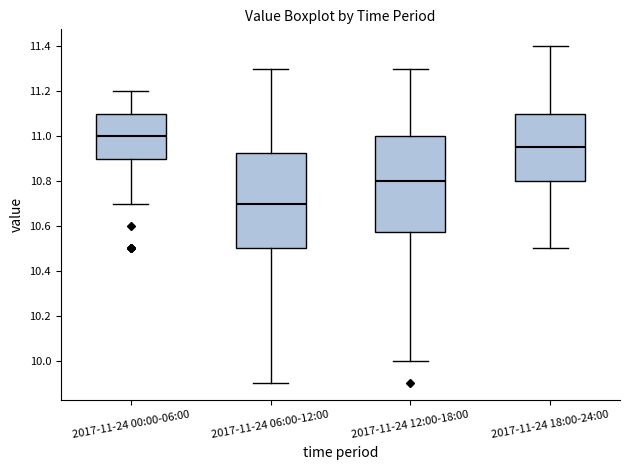

Reading left to right, read every box against the y-axis: the position of its median line, the range the box covers, and the ends of its whiskers. The values are not printed on the chart, so give them approximately, as read against the axis.

2017-11-24 00:00-06:00: median 11.00, box 10.90 to 11.10, whiskers 10.70 to 11.20
2017-11-24 06:00-12:00: median 10.70, box 10.50 to 10.92, whiskers 9.90 to 11.30
2017-11-24 12:00-18:00: median 10.80, box 10.58 to 11.00, whiskers 10.00 to 11.30
2017-11-24 18:00-24:00: median 10.96, box 10.80 to 11.10, whiskers 10.50 to 11.40